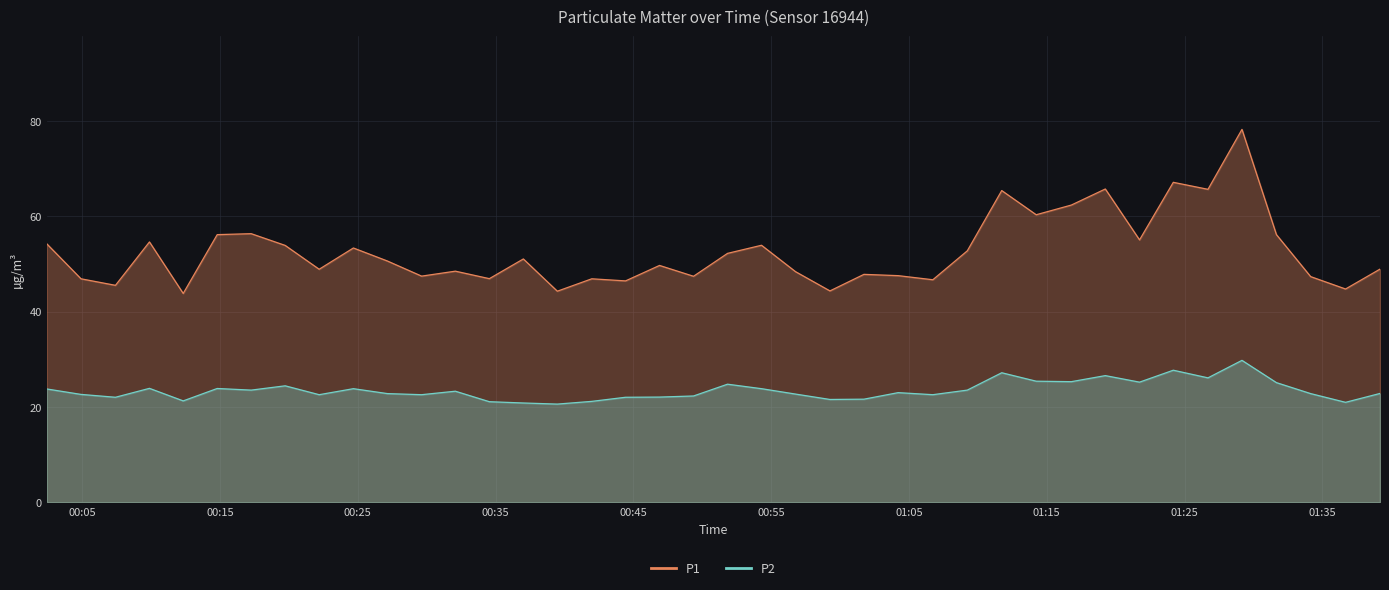

What is the sum of the P2 values at 2022-12-10T00:24:41 and 2022-12-10T00:44:26?

45.9